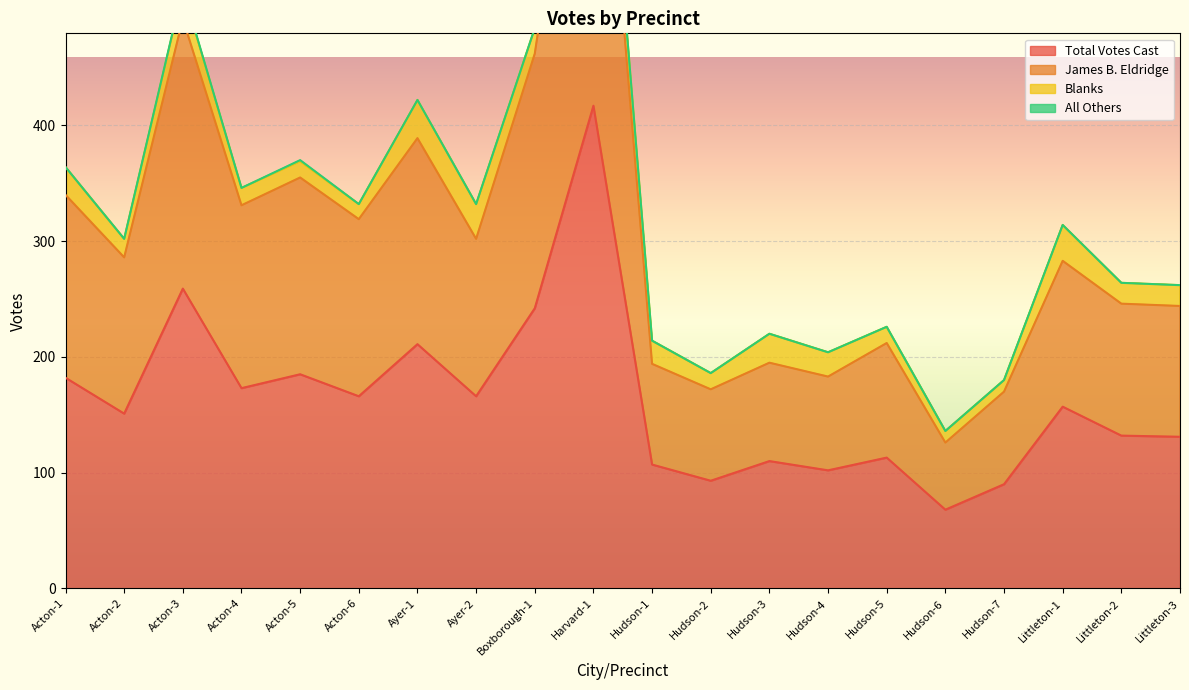

What is the difference between the second highest and second lowest values in the Total Votes Cast series?

169